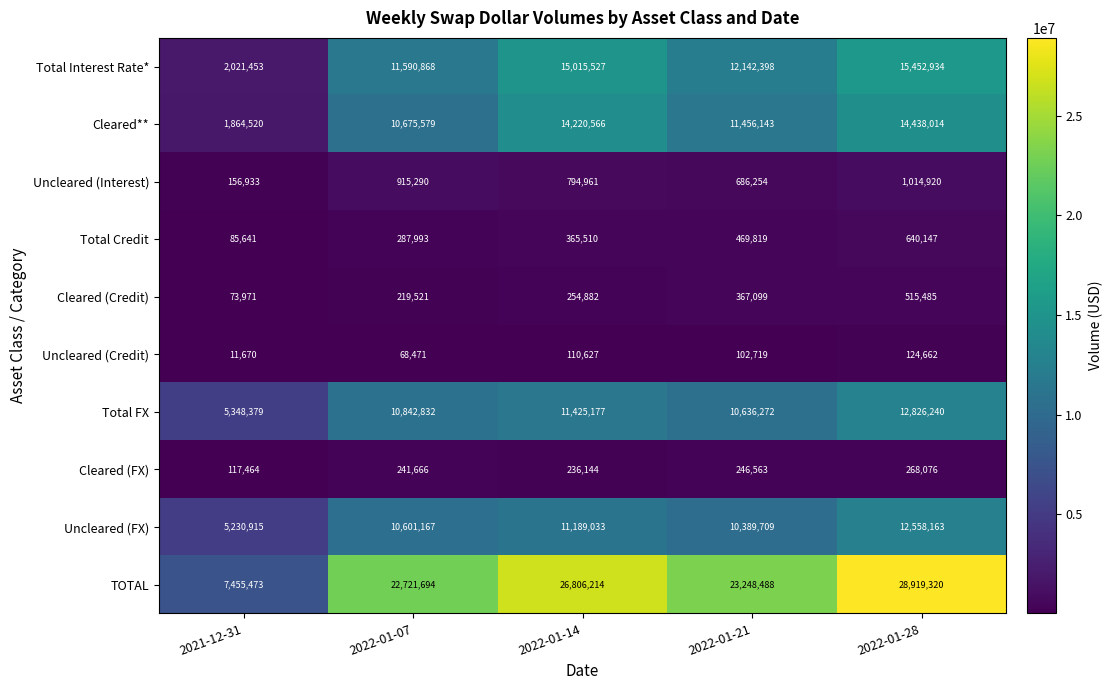

What is the sum of the Total FX values at 2021-12-31 and 2022-01-28?

18174619